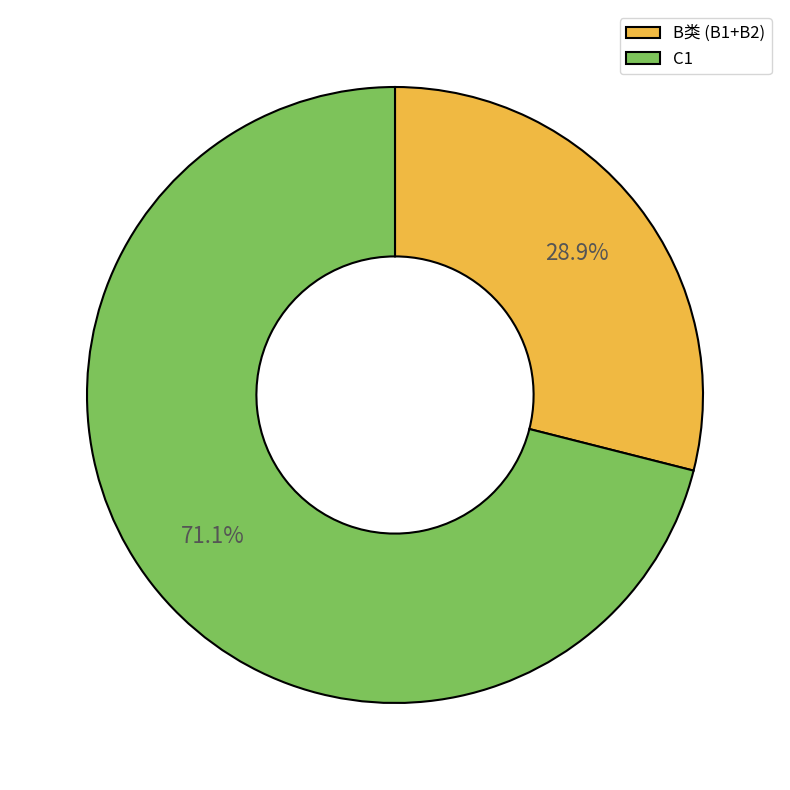

Which category has the biggest portion of the pie?

C1